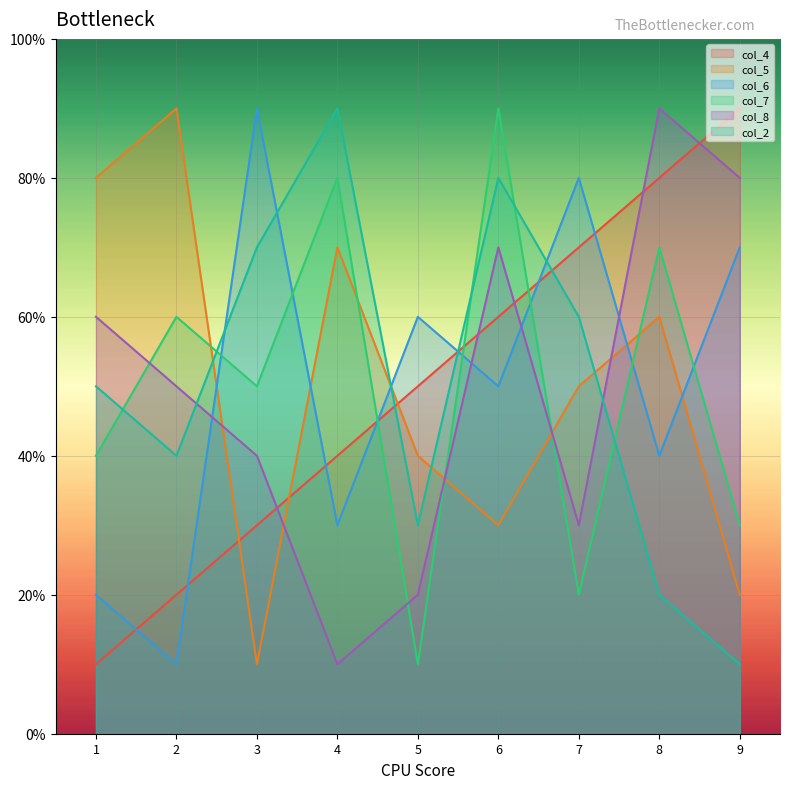

Which series has the largest total across all categories?

col_4